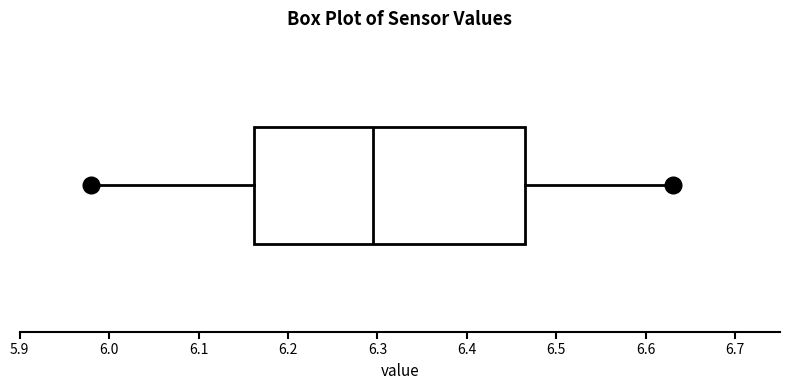

Where does the median line of the box sit on the x-axis? The values are not printed on the chart, so give them approximately, as read against the axis.

6.30